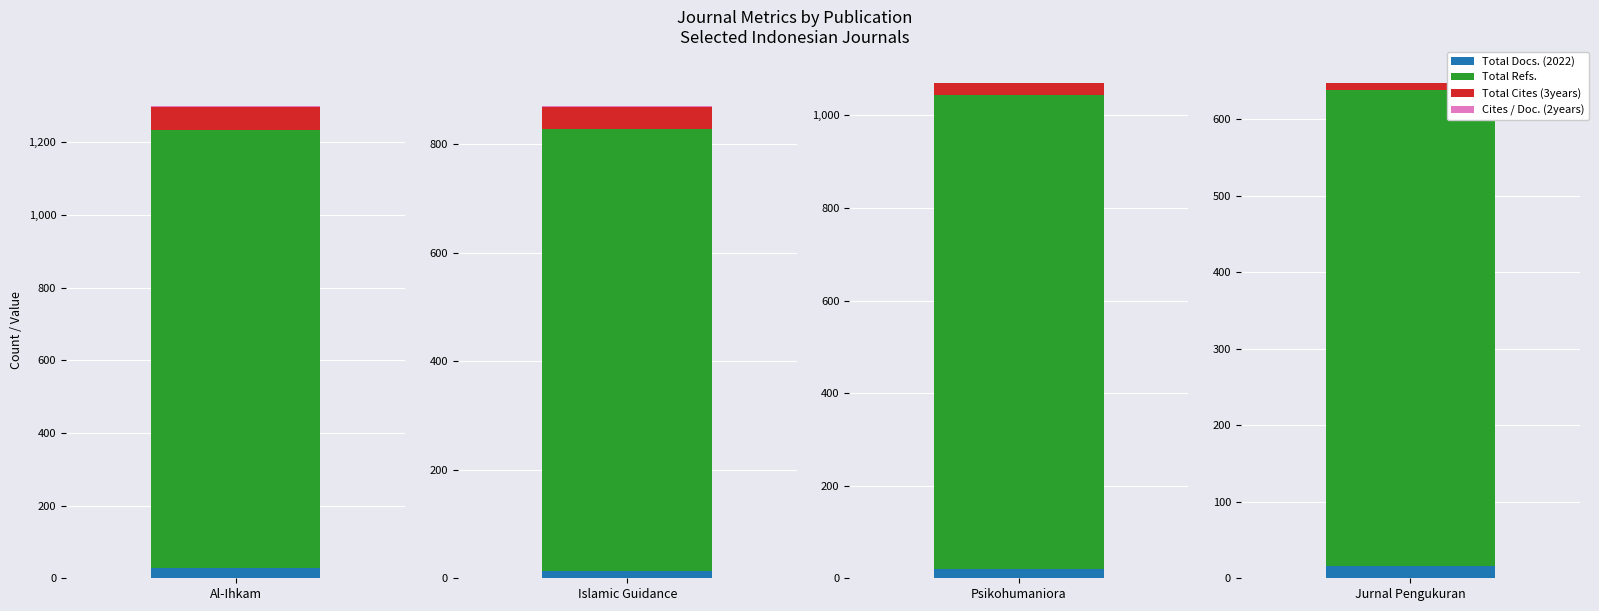

What is the sum of all Cites / Doc. (2years) values?

2